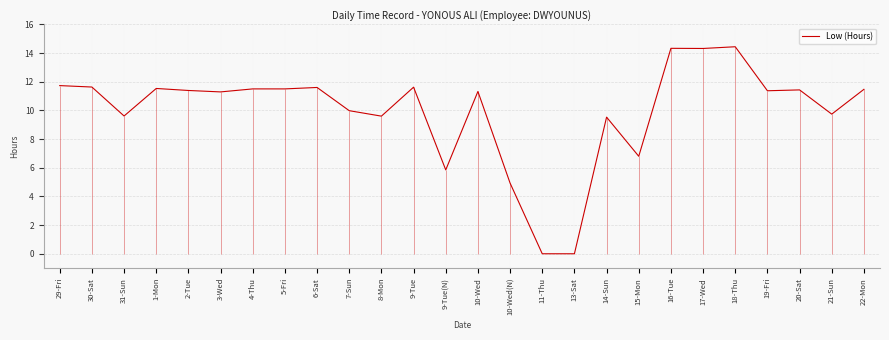

The chart shows a value of 6.3 at 6-Sat. True or false?

False